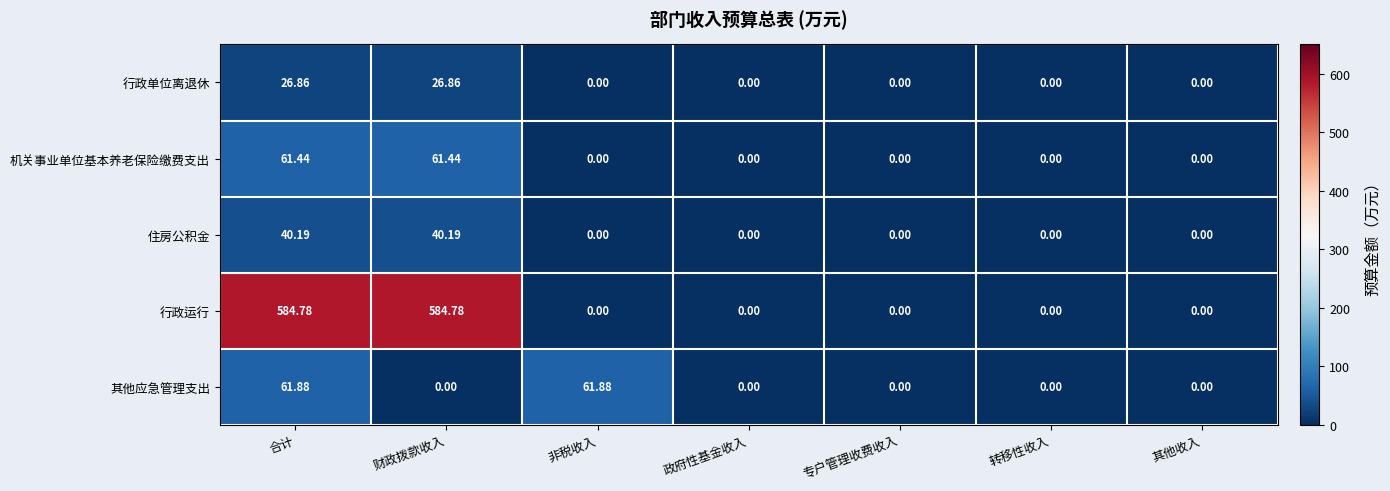

List the series in order of their peak value, highest first.

行政运行, 其他应急管理支出, 机关事业单位基本养老保险缴费支出, 住房公积金, 行政单位离退休